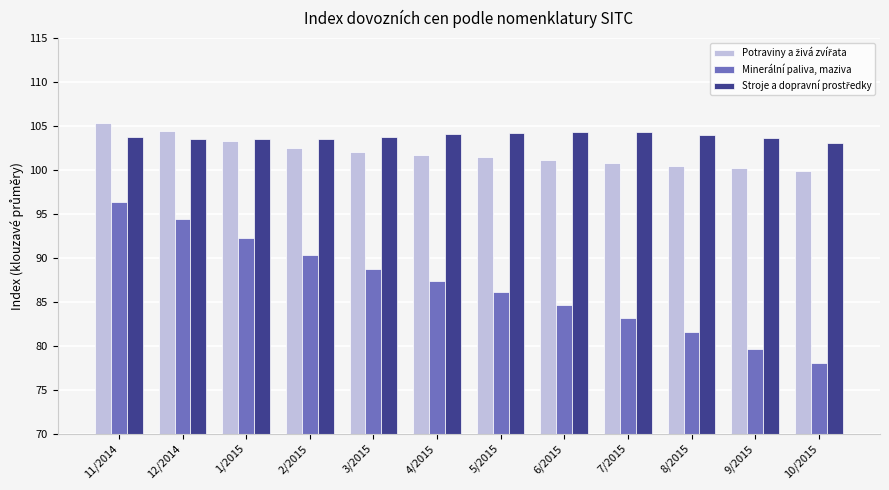

What is the difference between the second highest and second lowest values in the Minerální paliva, maziva series?

14.8